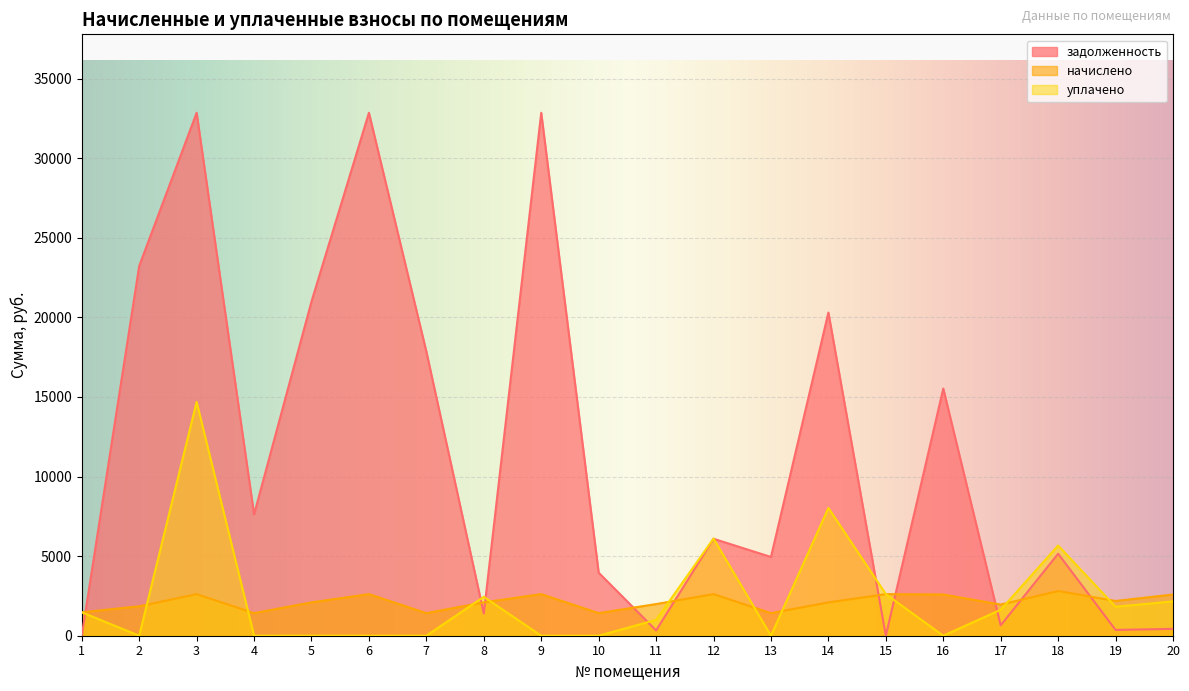

The value of задолженность at 2 is 36146.0. True or false?

False